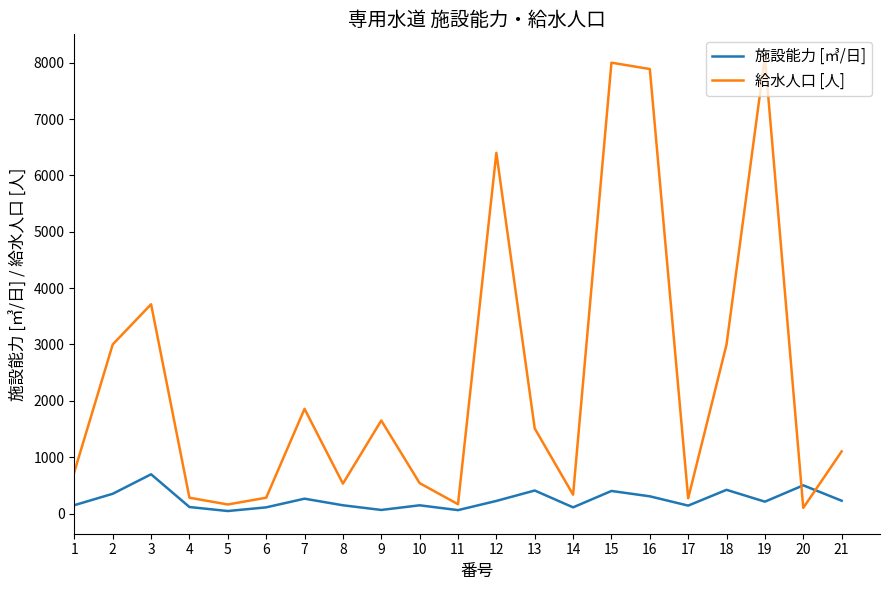

Between 12 and 20, which series saw the biggest shift?

給水人口 [人]